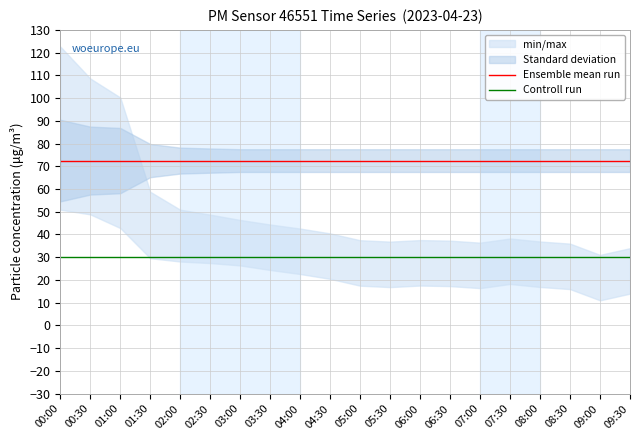

Reading left to right, list all the values displayed in this chart.

Ensemble mean run: 00:00=72.5	00:30=72.5	01:00=72.5	01:30=72.5	02:00=72.5	02:30=72.5	03:00=72.5	03:30=72.5	04:00=72.5	04:30=72.5	05:00=72.5	05:30=72.5	06:00=72.5	06:30=72.5	07:00=72.5	07:30=72.5	08:00=72.5	08:30=72.5	09:00=72.5	09:30=72.5
Controll run: 00:00=30.2	00:30=30.2	01:00=30.2	01:30=30.2	02:00=30.2	02:30=30.2	03:00=30.2	03:30=30.2	04:00=30.2	04:30=30.2	05:00=30.2	05:30=30.2	06:00=30.2	06:30=30.2	07:00=30.2	07:30=30.2	08:00=30.2	08:30=30.2	09:00=30.2	09:30=30.2